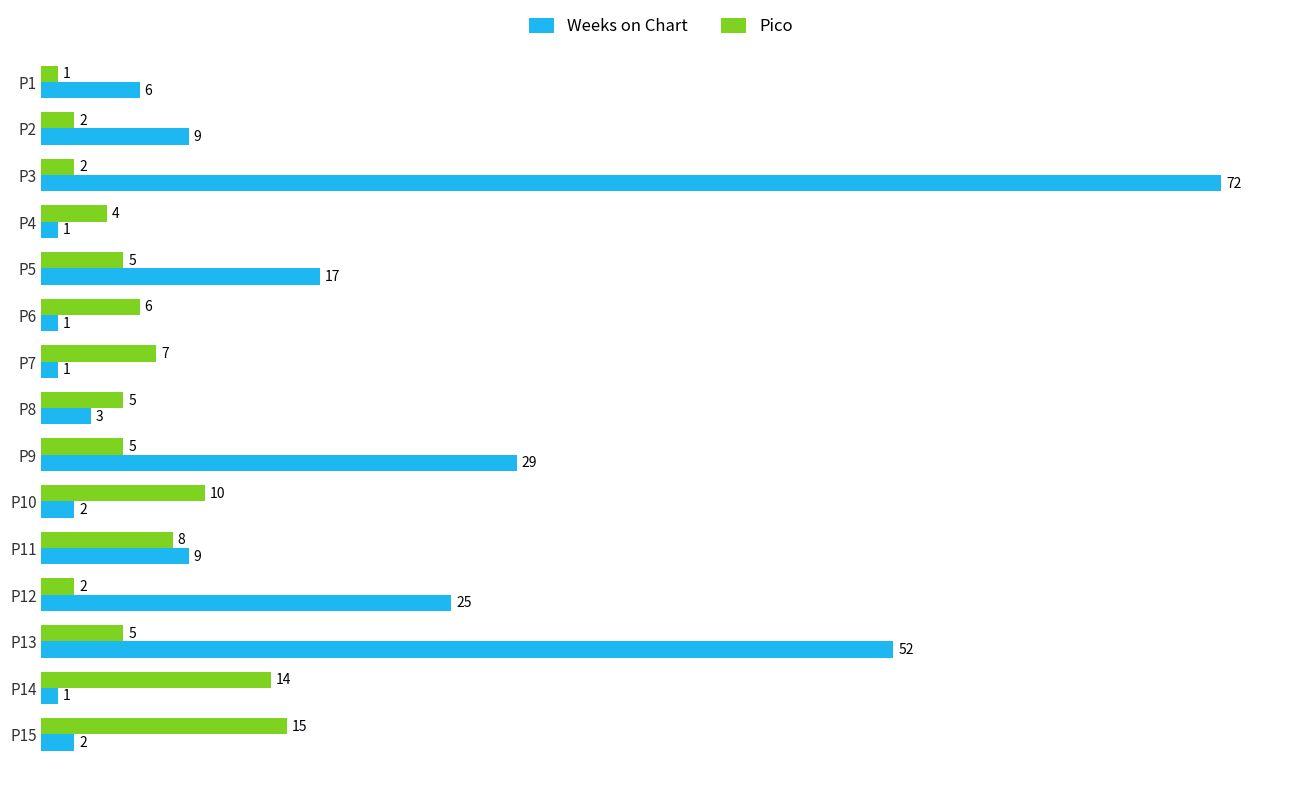

At which category is the sum across all series the highest?

P3